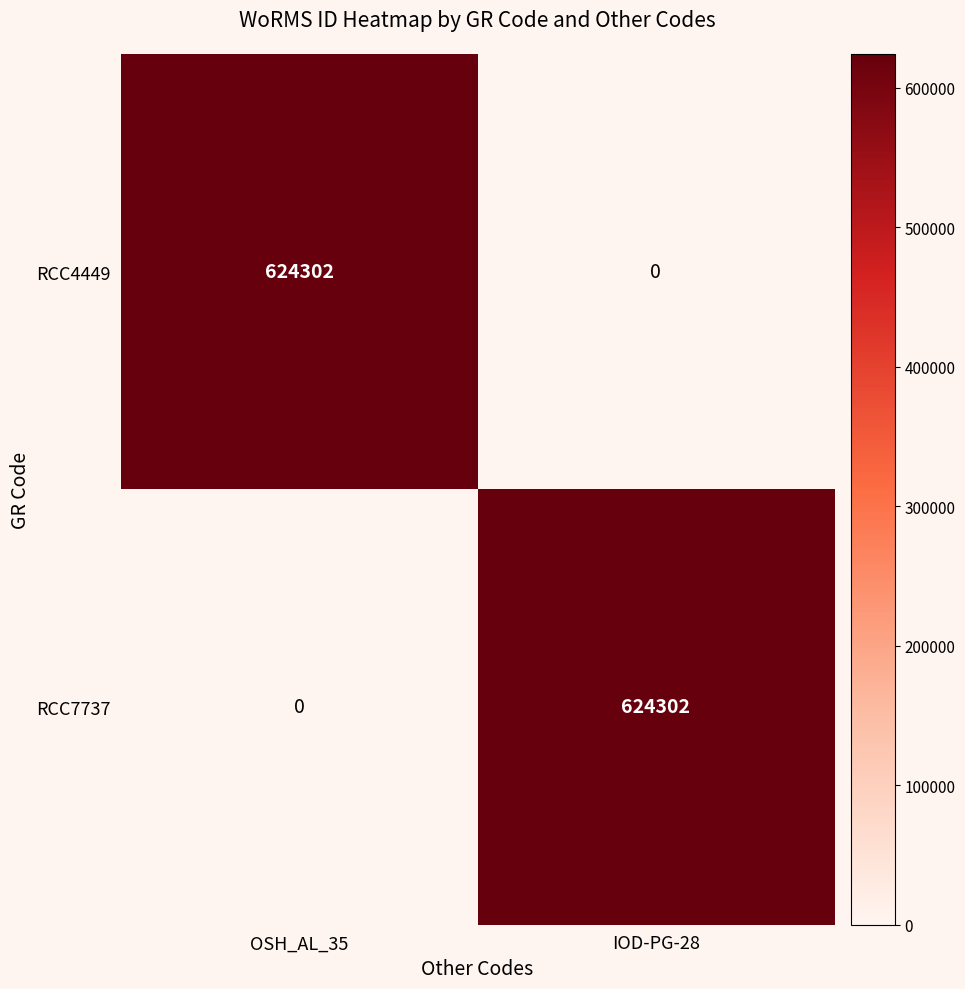

What is the sum of all RCC7737 values?

624302